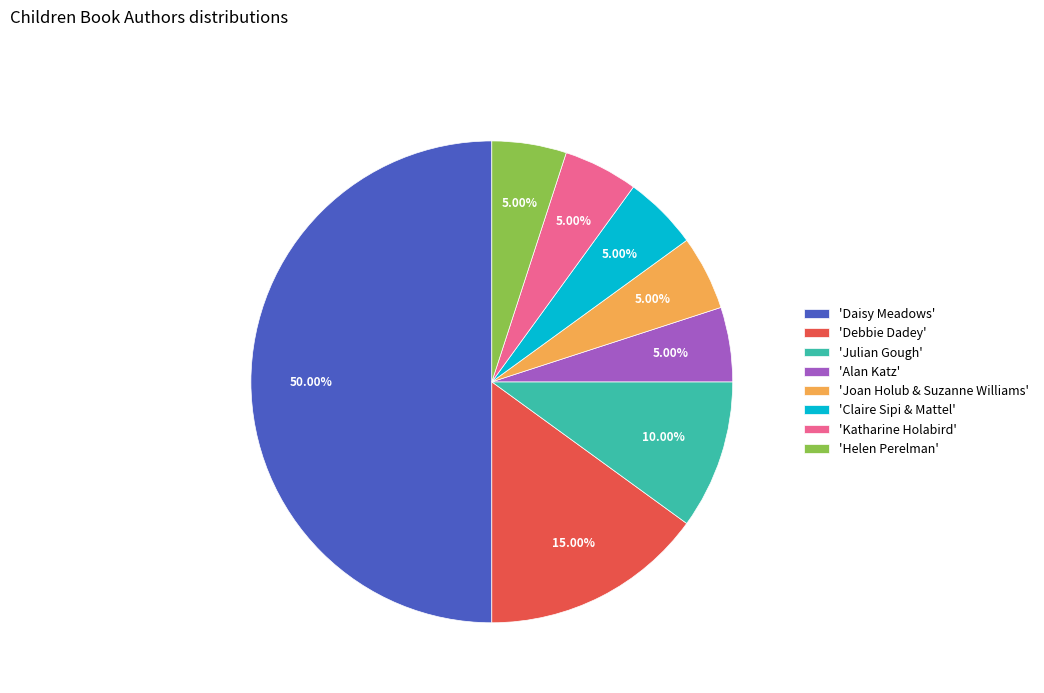

Which has a higher value, 'Daisy Meadows' or 'Debbie Dadey'?

'Daisy Meadows'